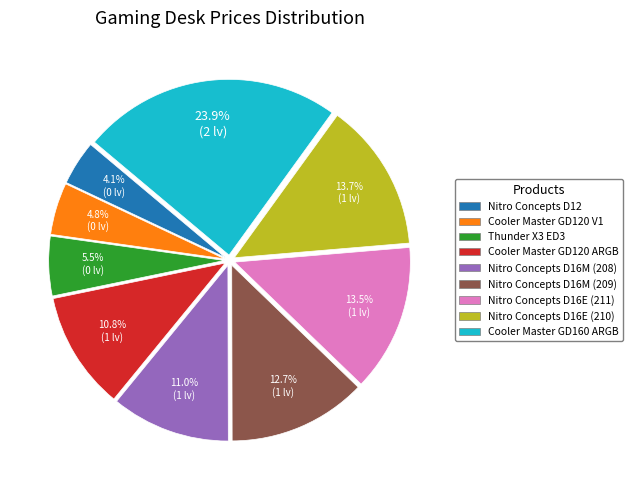

To the nearest percent, what portion does Nitro Concepts D16E (210) represent?

14%